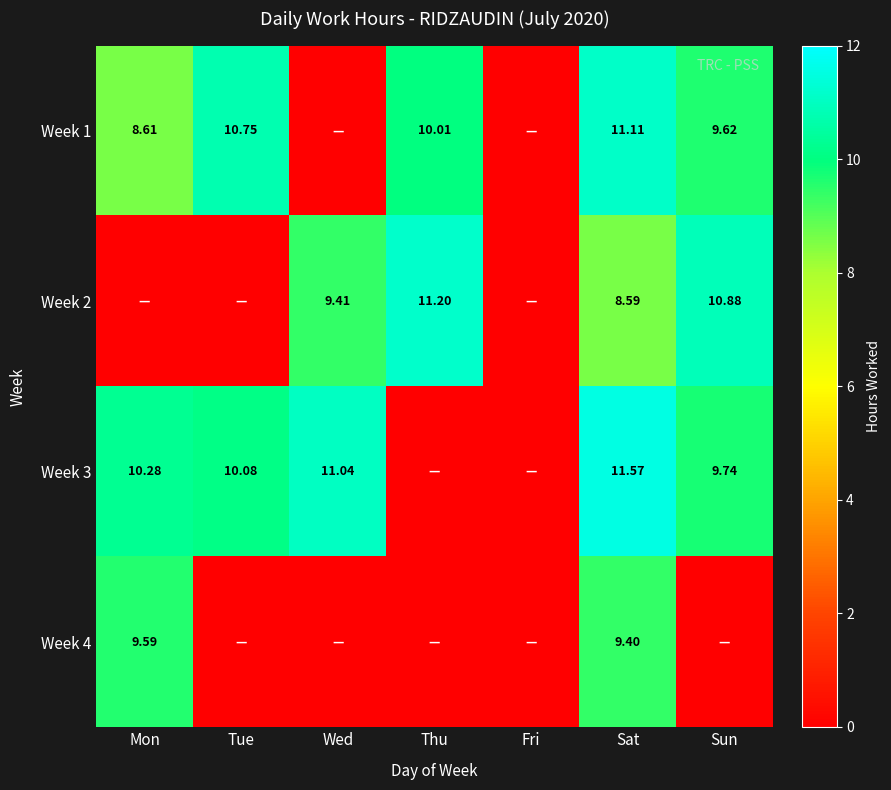

Which series changed the most between Fri and Sun?

Week 2